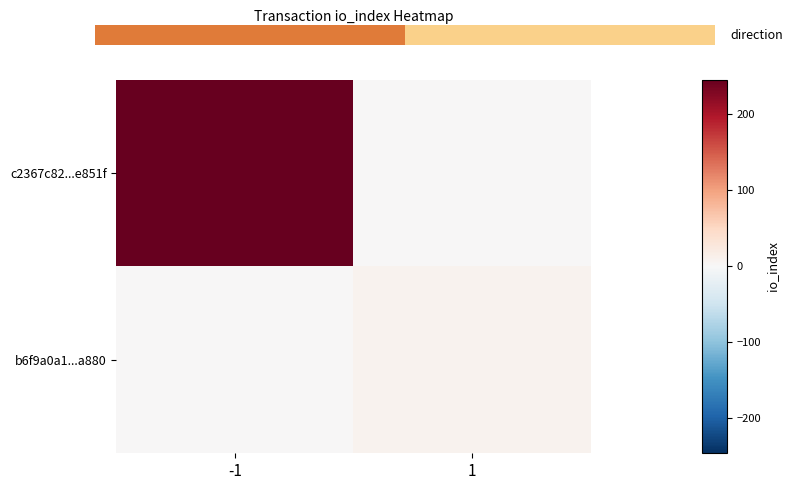

Is the value of b6f9a0a1...a880 at -1 greater than the value of c2367c82...e851f at -1?

No